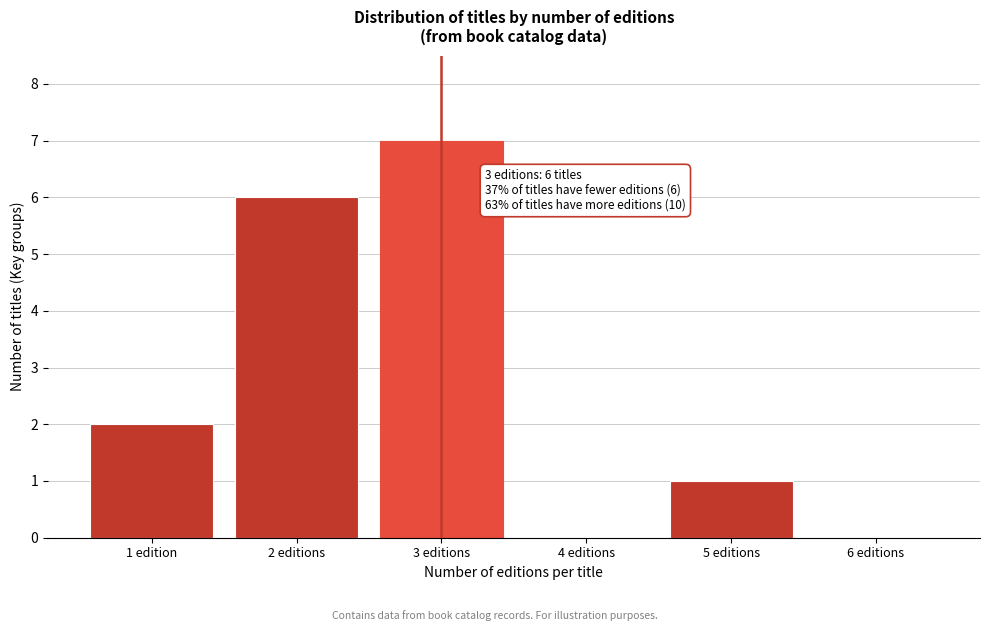

Reading right to left, extract all data points from this chart.

6 editions=0	5 editions=1	4 editions=0	3 editions=7	2 editions=6	1 edition=2